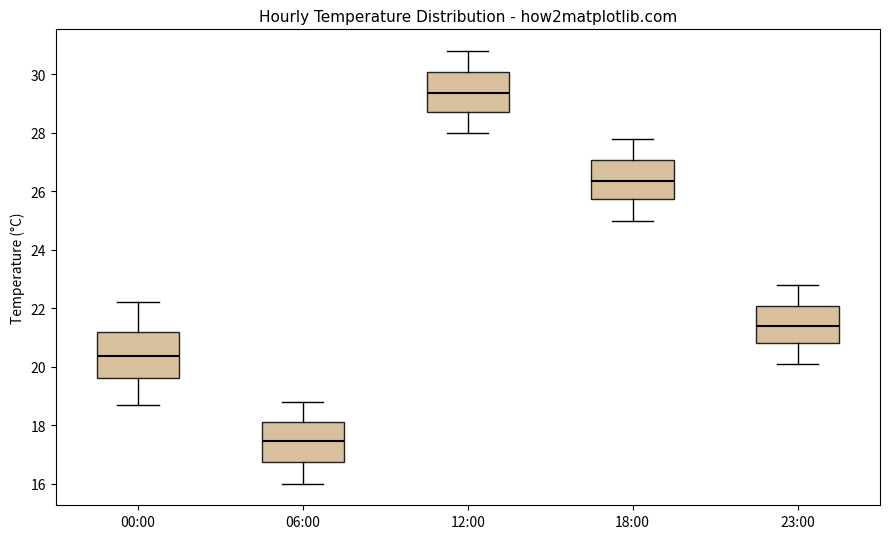

Reading left to right, transcribe this box plot: for each box, give where its median line is, the range the box spans, and where its two whiskers end, as read against the y-axis. The values are not printed on the chart, so give them approximately, as read against the axis.

00:00: median 20.4, box 19.6 to 21.2, whiskers 18.8 to 22.2
06:00: median 17.4, box 16.8 to 18.2, whiskers 16.0 to 18.8
12:00: median 29.4, box 28.8 to 30.0, whiskers 28.0 to 30.8
18:00: median 26.4, box 25.8 to 27.0, whiskers 25.0 to 27.8
23:00: median 21.4, box 20.8 to 22.0, whiskers 20.2 to 22.8